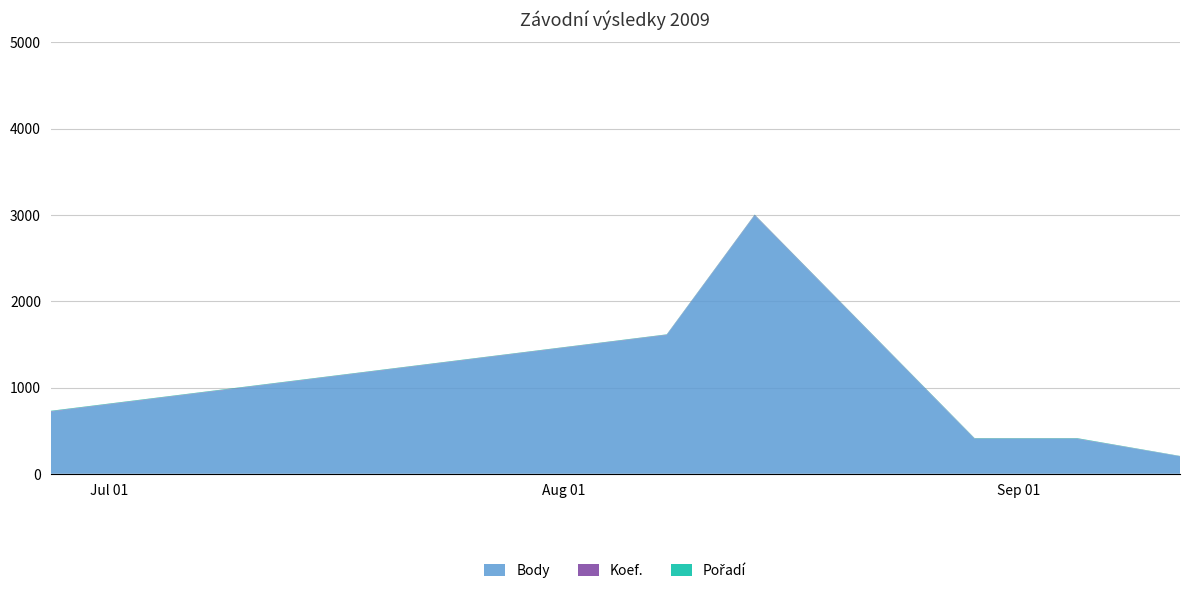

Reading left to right, list all the values displayed in this chart.

Body: 2009-06-27=721	2009-08-08=1608	2009-08-14=2994	2009-08-29=404	2009-09-05=404	2009-09-12=202
Koef.: 2009-06-27=4	2009-08-08=4	2009-08-14=6	2009-08-29=4	2009-09-05=4	2009-09-12=2
Pořadí: 2009-06-27=5	2009-08-08=4	2009-08-14=4	2009-08-29=5	2009-09-05=5	2009-09-12=3